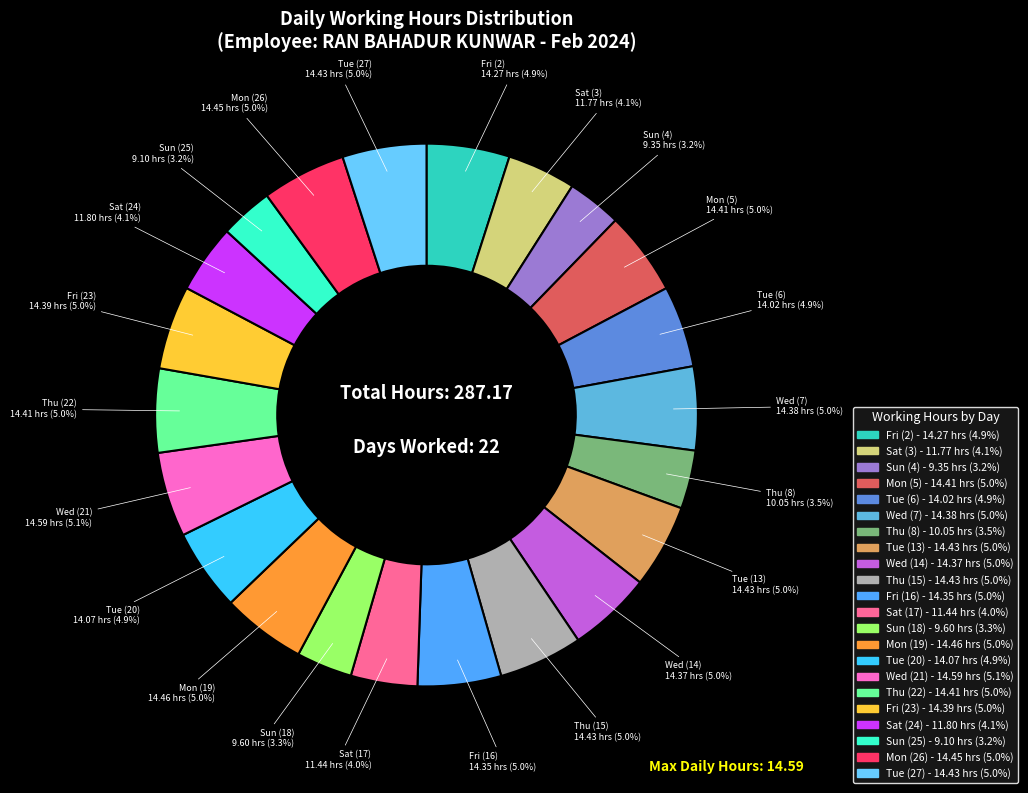

What percentage do Fri (23) and Mon (19) together represent?

10.0%